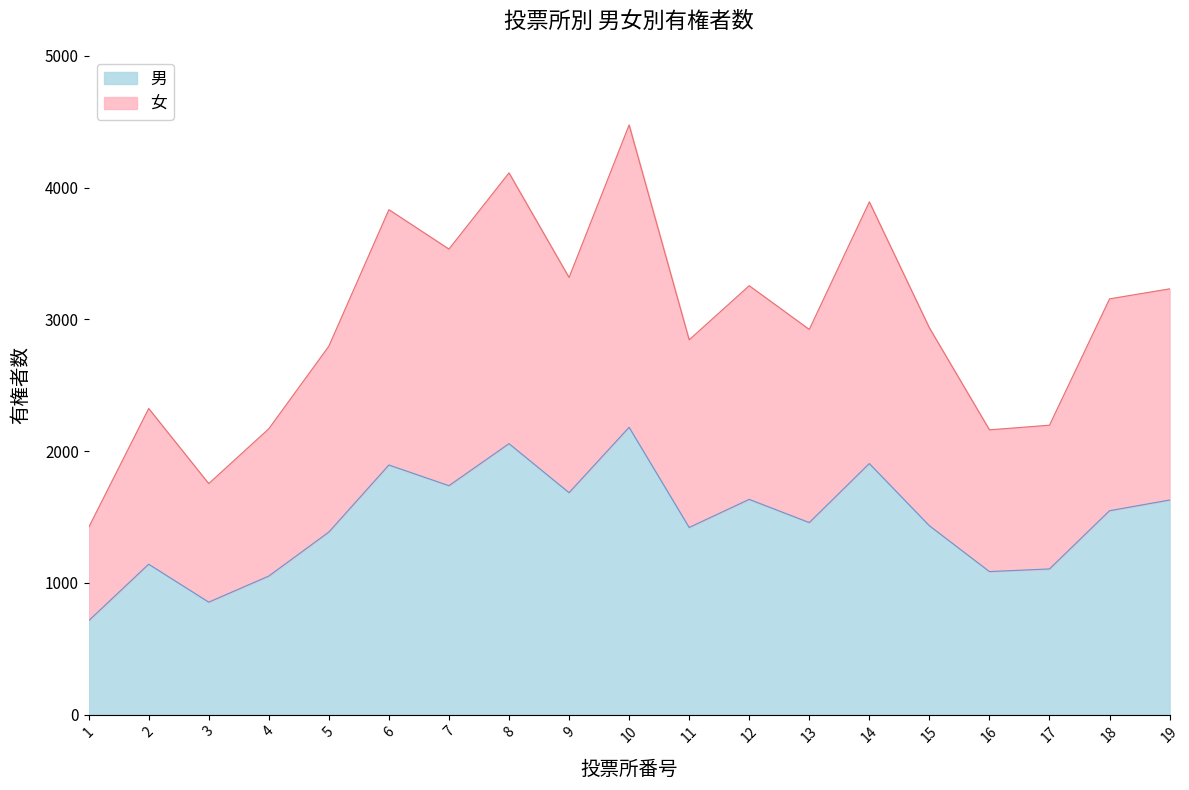

What is the total value across all series at 1?

1420